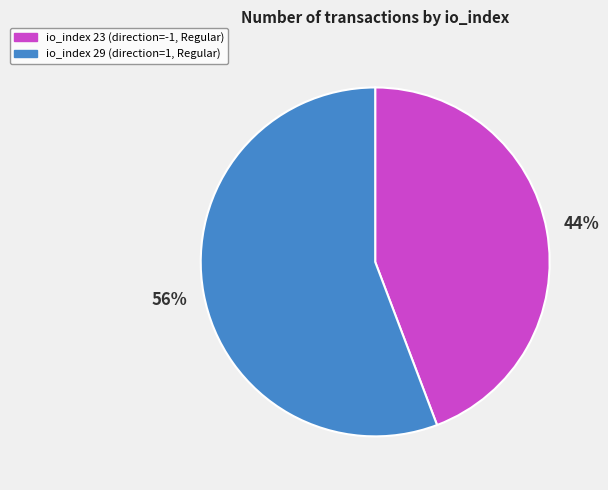

What is the majority slice?

io_index 29 (direction=1, Regular)